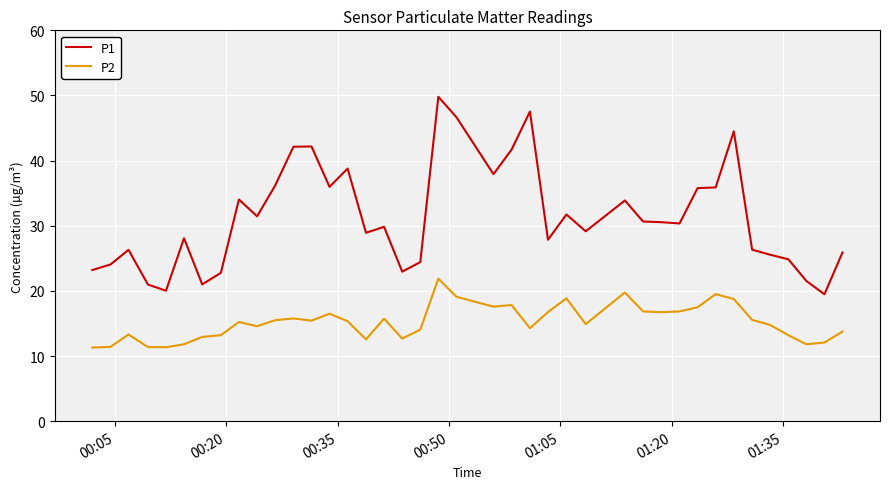

True or false: P1 and P2 intersect in this chart.

False